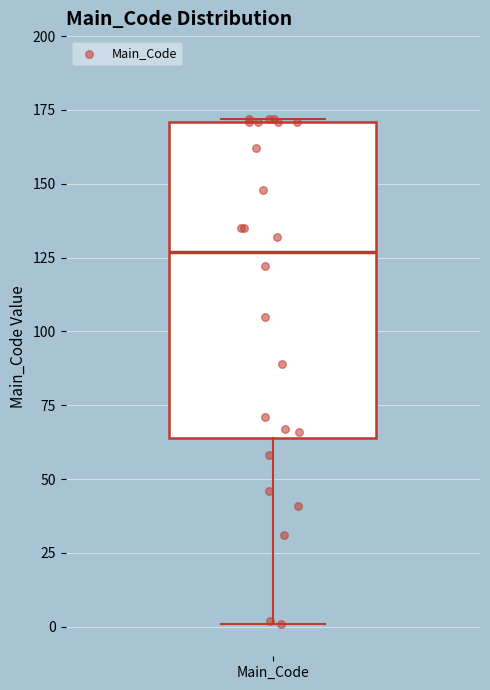

Read this box plot against the y-axis: the position of the median line, the range covered by the box, and the ends of both whiskers. The values are not printed on the chart, so give them approximately, as read against the axis.

median 125, box 65 to 170, whiskers 0 to 170